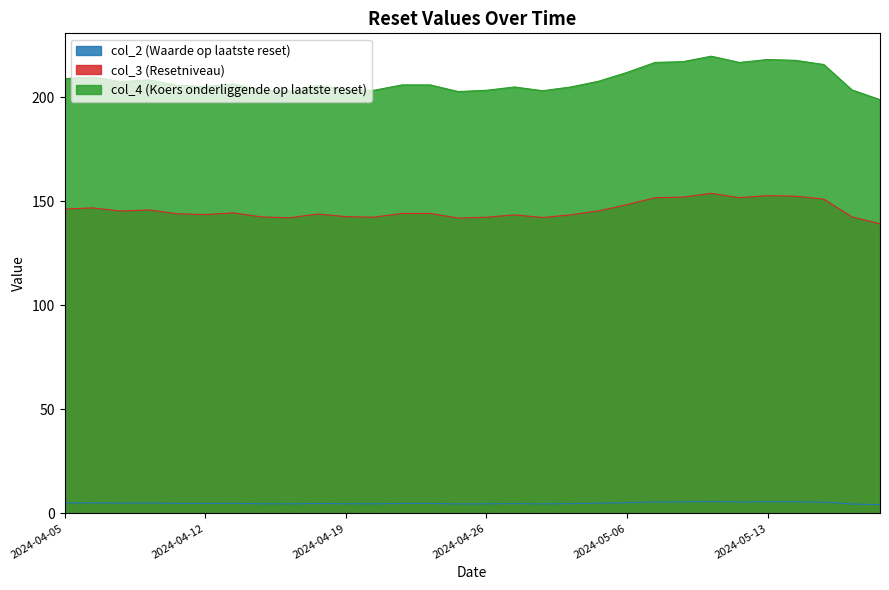

What position from the right is 2024-04-15?

24